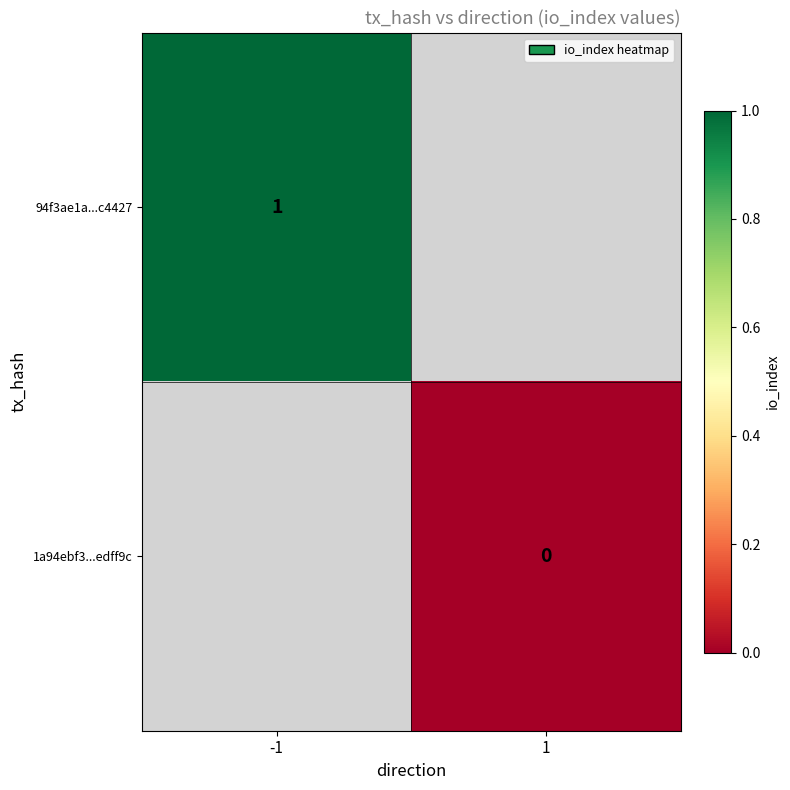

How many distinct data groups are displayed?

2